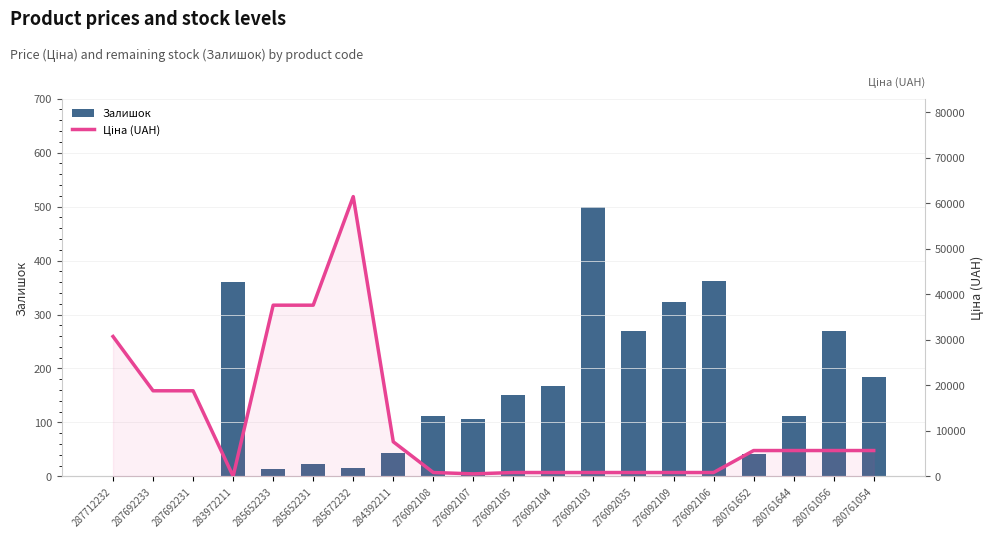

What is the minimum value for Ціна (UAH)?

32.0